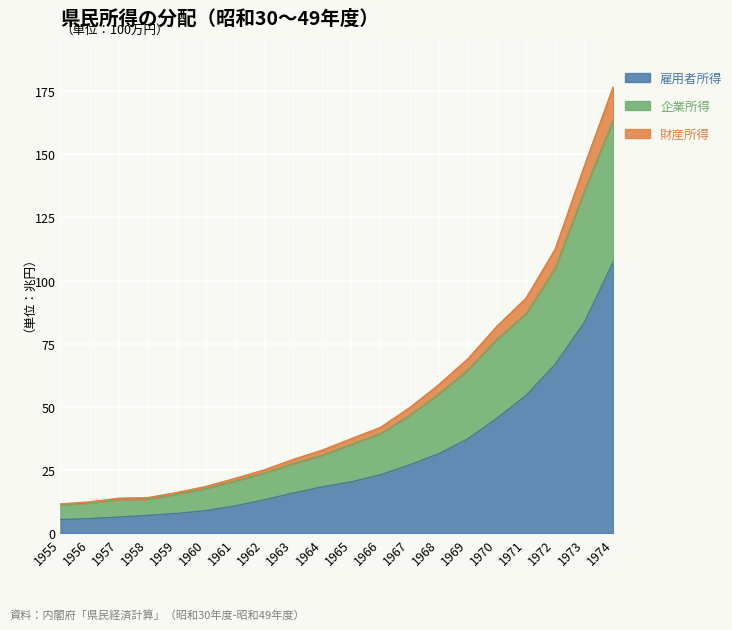

What is the spread (max minus min) of values at 1967?

22.6